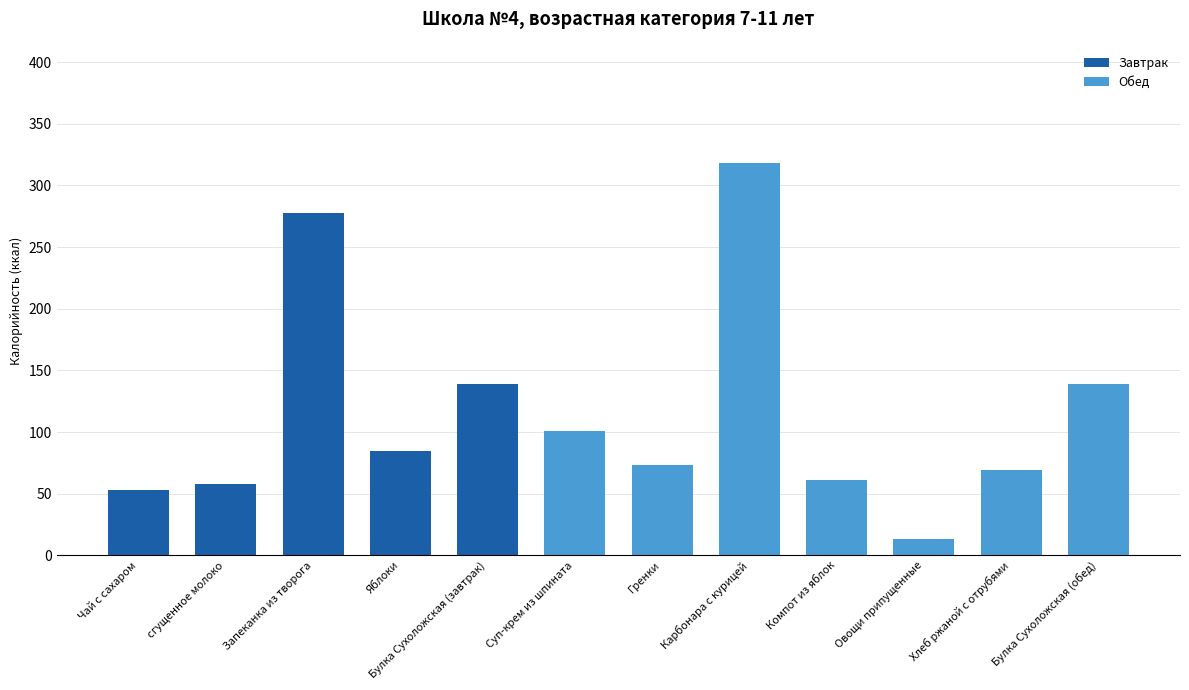

What is the ratio of the value at Запеканка из творога to the value at Овощи припущенные?

20.4